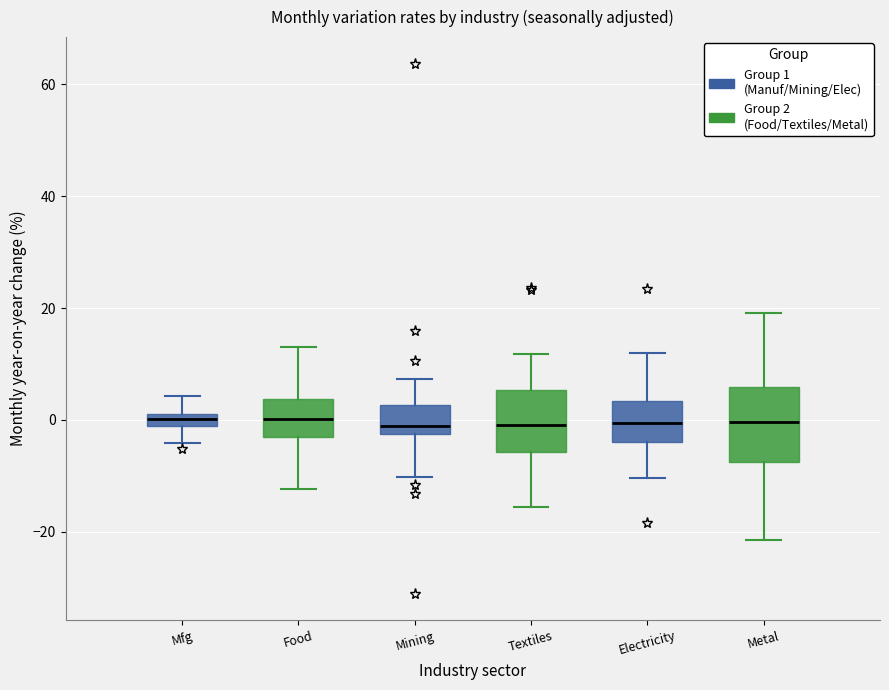

Which box is the tallest, from its lower edge to its upper edge?

Metal